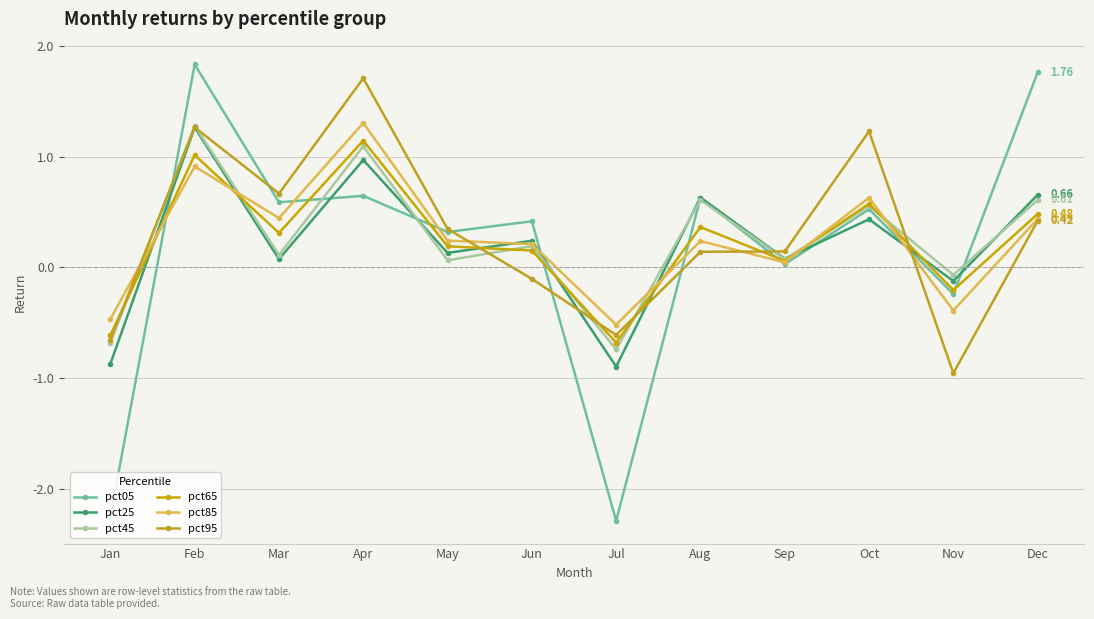

Which series has the largest range (max minus min)?

pct05